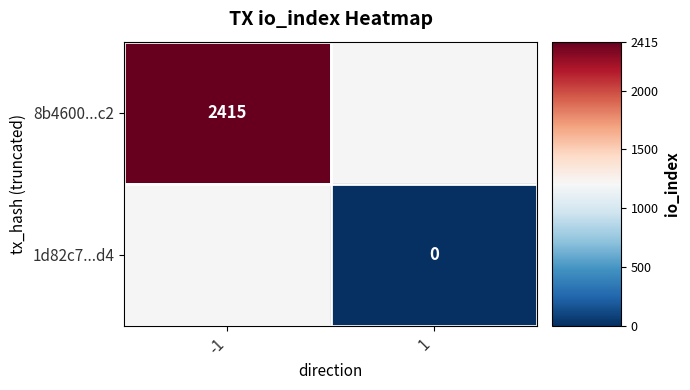

At how many categories does at least one series exceed 1123?

1